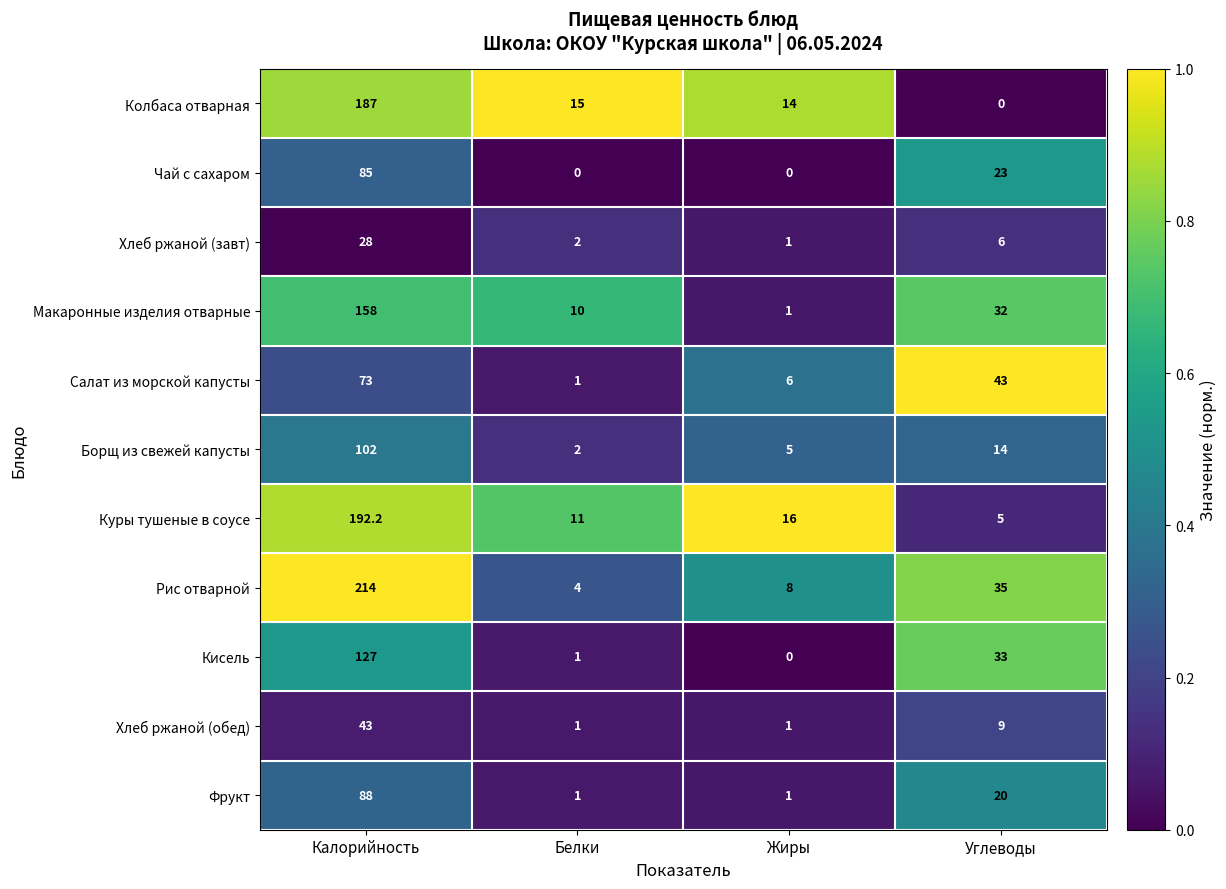

Which series has the largest total across all categories?

Рис отварной